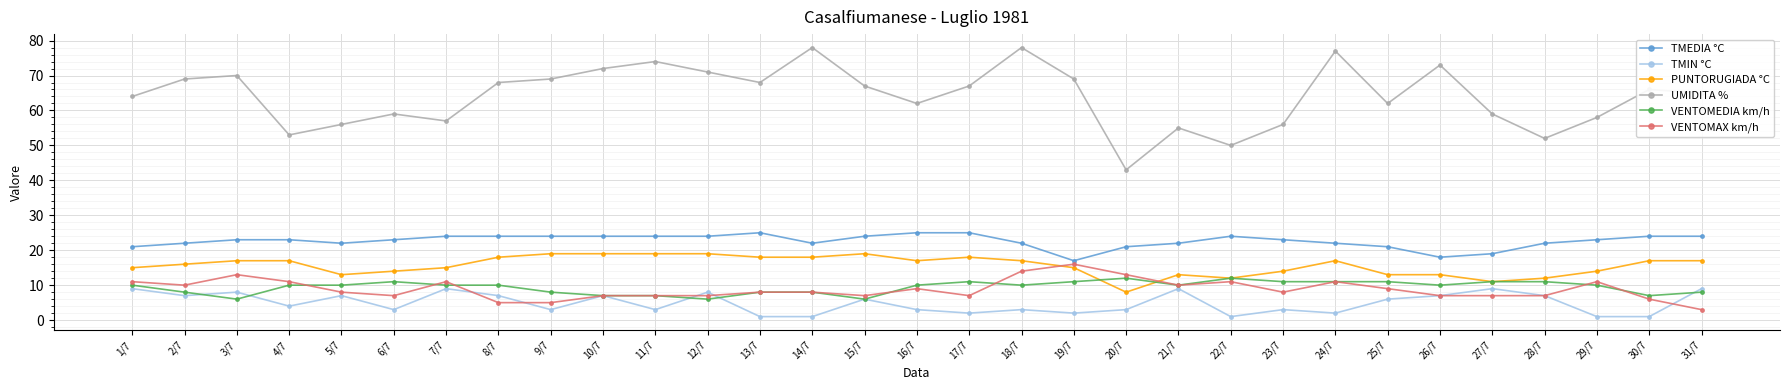

What is the sum of all VENTOMEDIA km/h values?

291